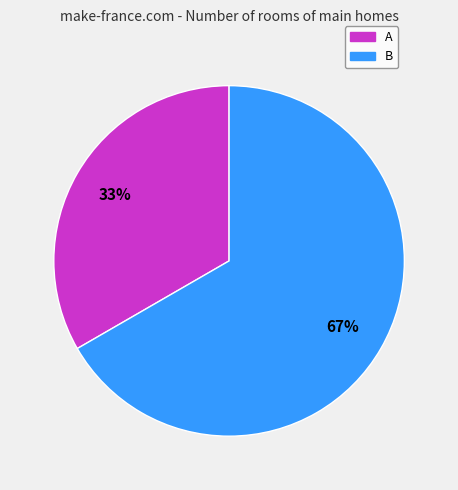

Combined, do B and A account for over 50%?

Yes